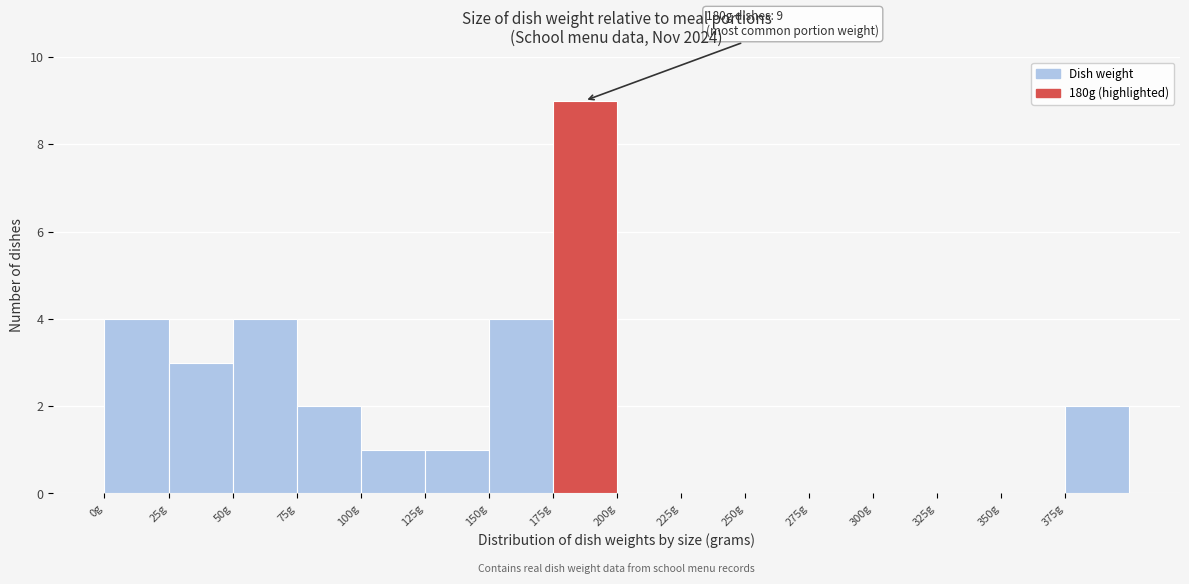

Which range on the x-axis has the tallest bar?

175 to 200